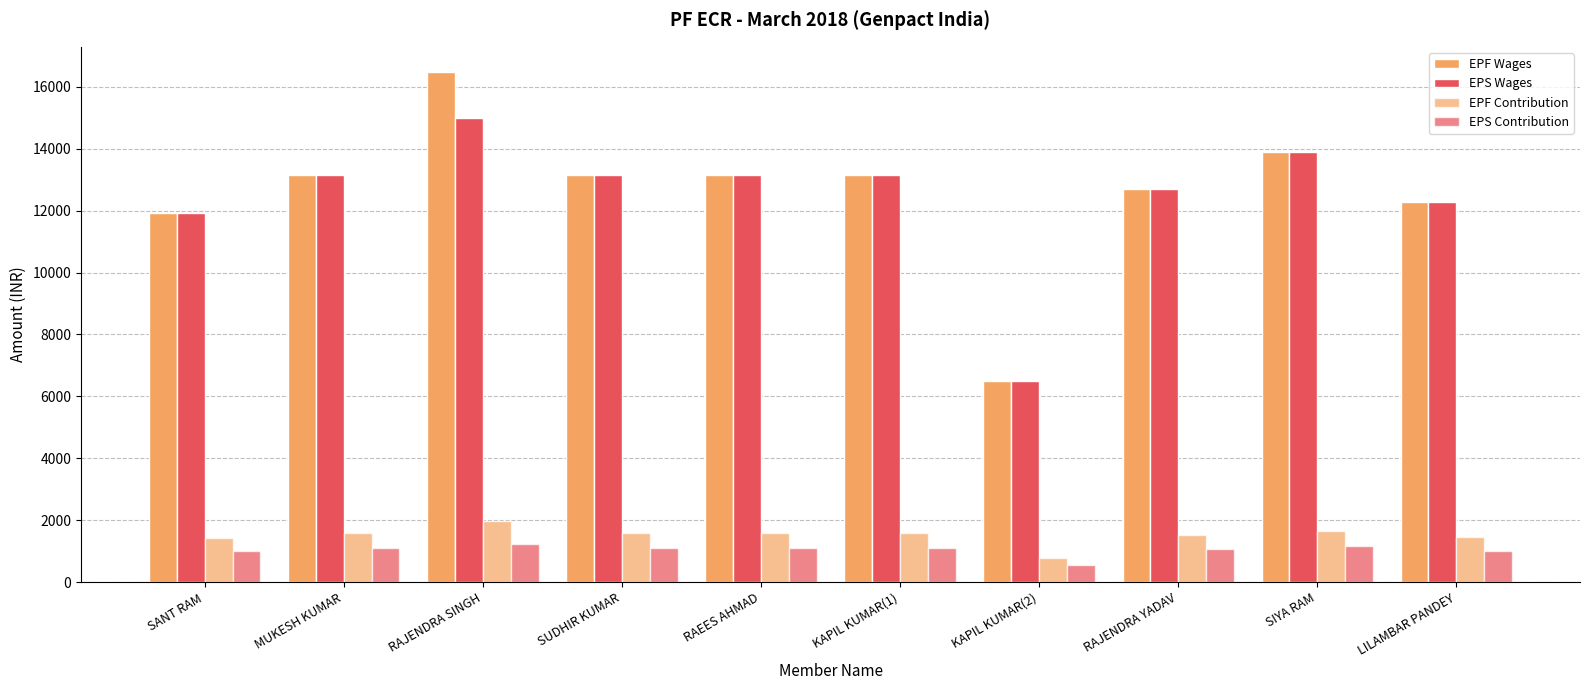

What is the value of the EPF Wages bar at the 2nd from the left?

13146